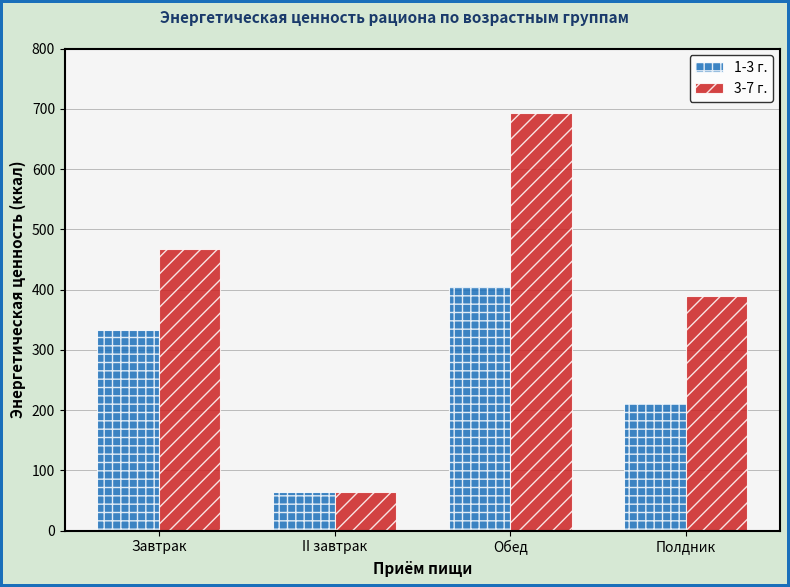

How many series are shown in this chart?

2